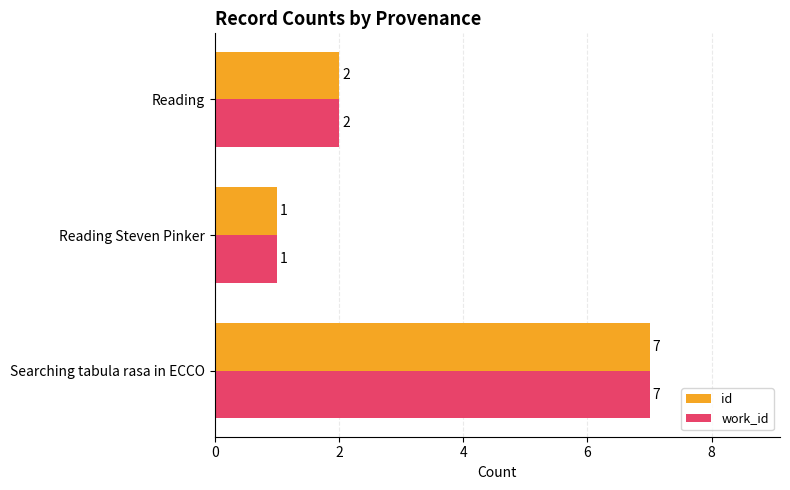

What is the difference between the maximum and minimum values in the work_id series?

6